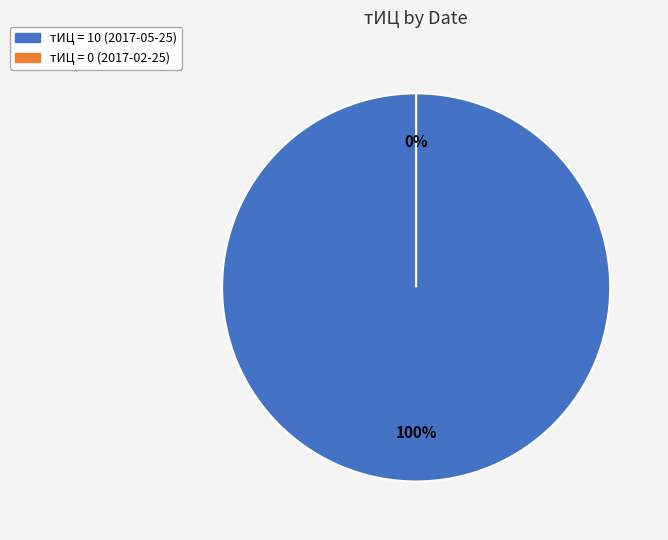

Is there a majority slice in this chart?

Yes